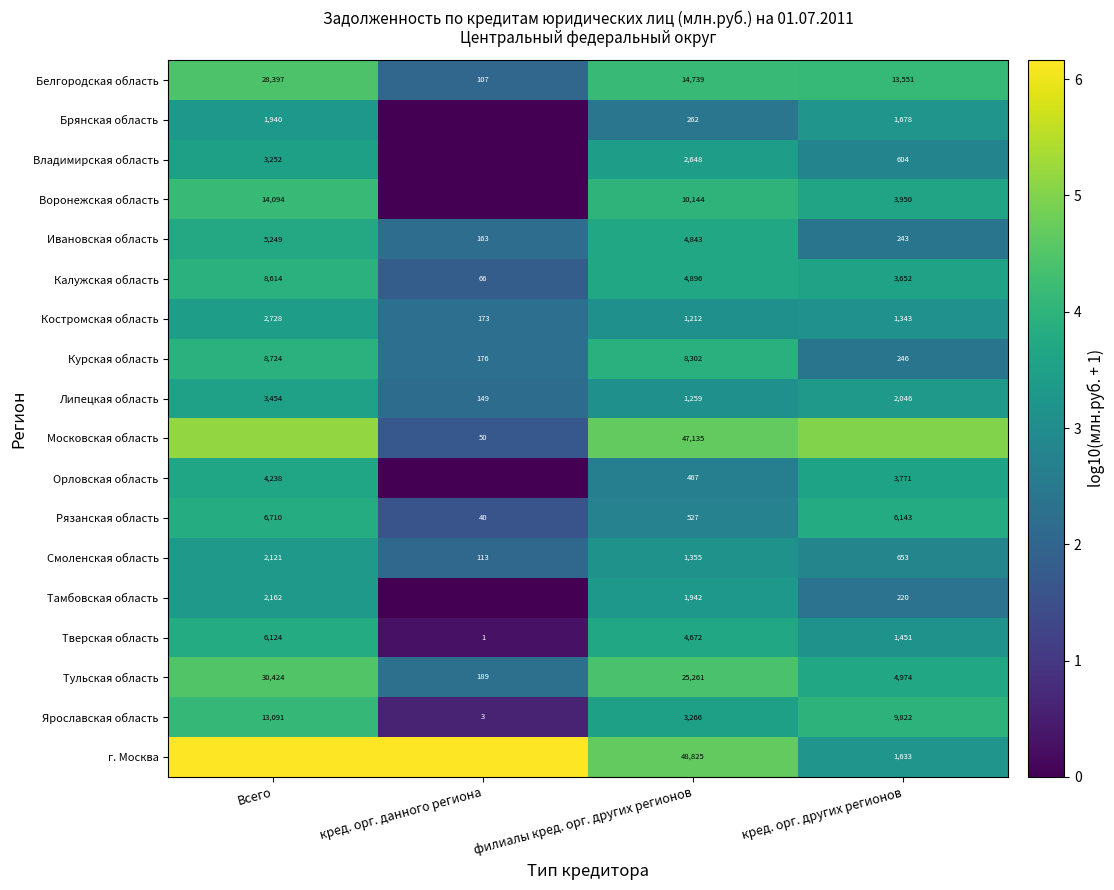

At which label does Ярославская область reach its minimum?

кред. орг. данного региона